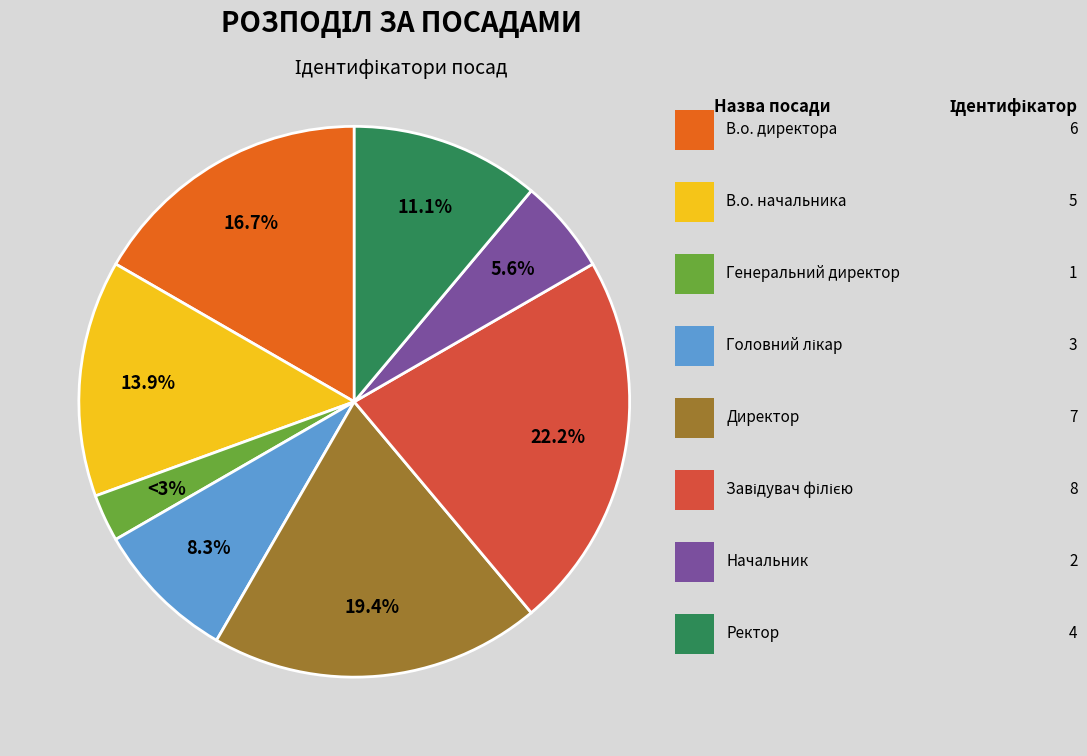

Is there any slice that represents more than half of the pie?

No